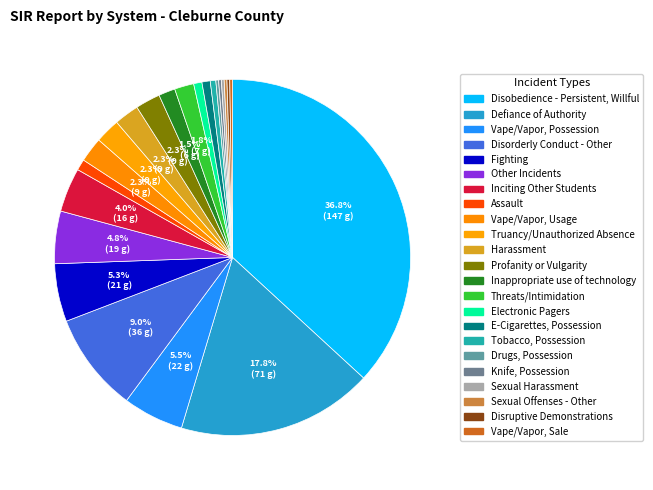

To the nearest percent, what percentage of the pie is Vape/Vapor, Usage?

2%